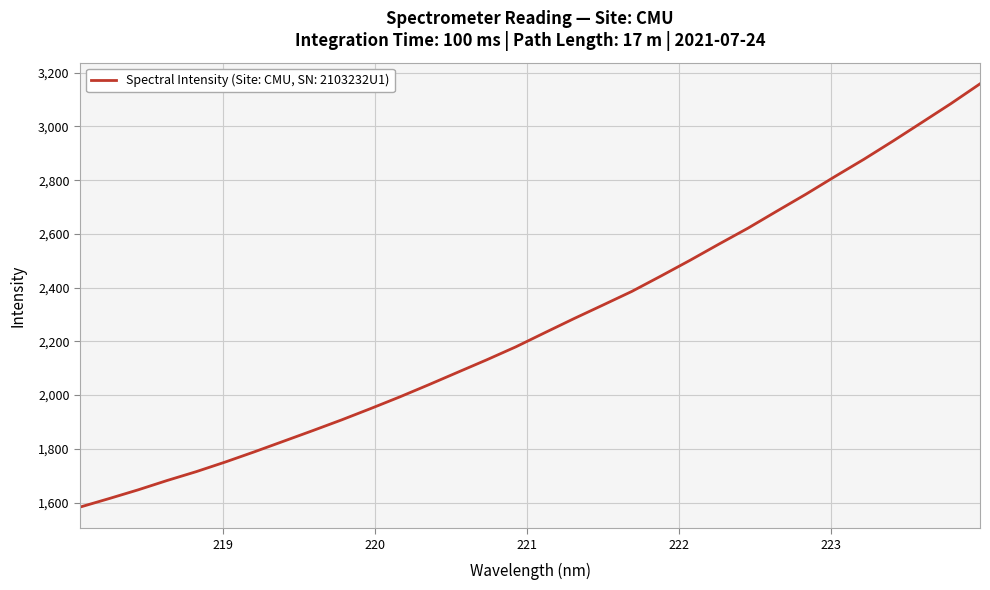

How many lines are shown in the chart?

1